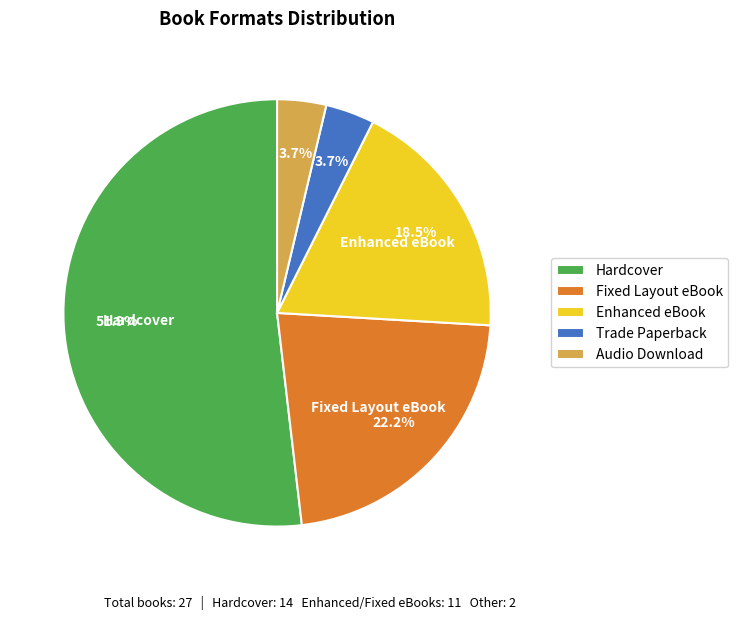

What percentage do Hardcover and Trade Paperback together represent?

55.6%